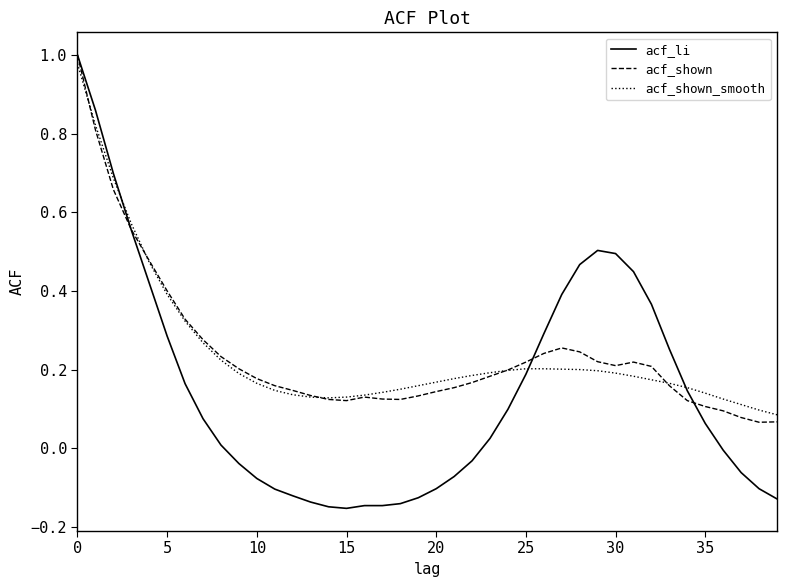

In acf_shown, how many points are lower than both neighbors (excluding endpoints)?

4